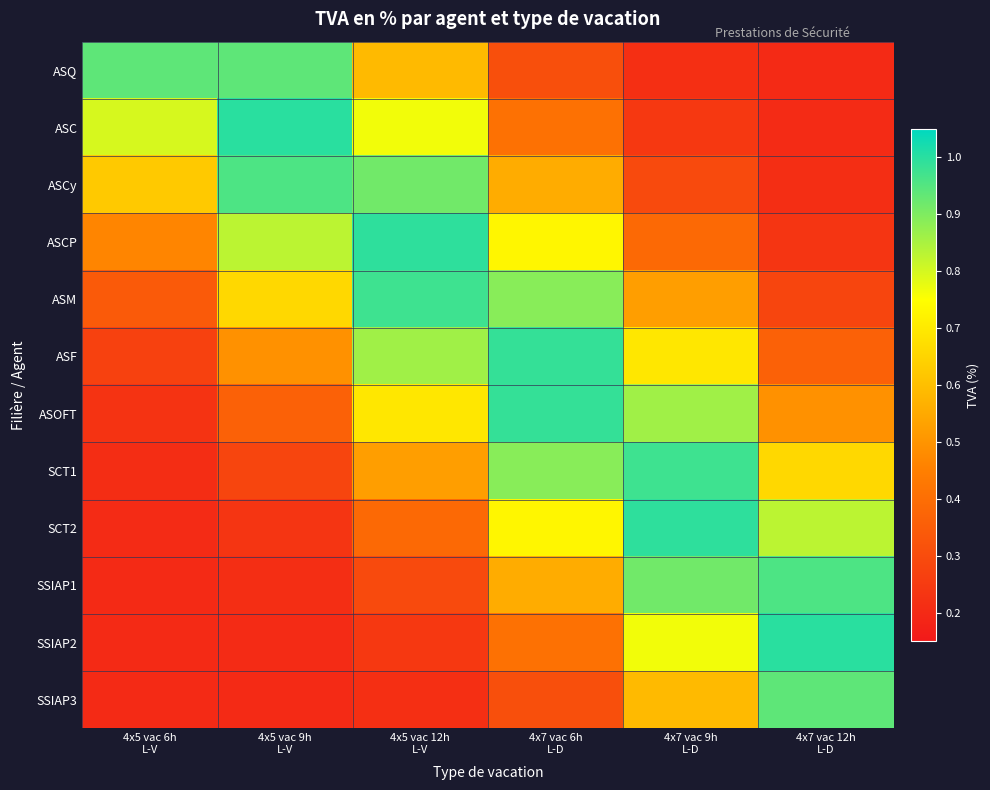

What is the total value across all series at 4x5 vac 9h
L-V?

6.4